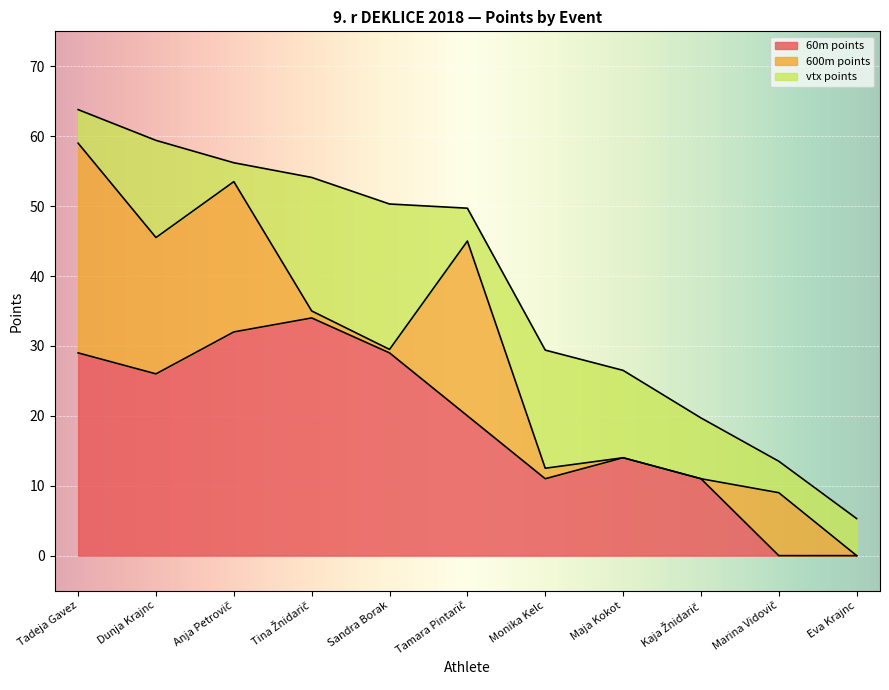

What is the difference between the second highest and second lowest values in the 60m points series?

32.0